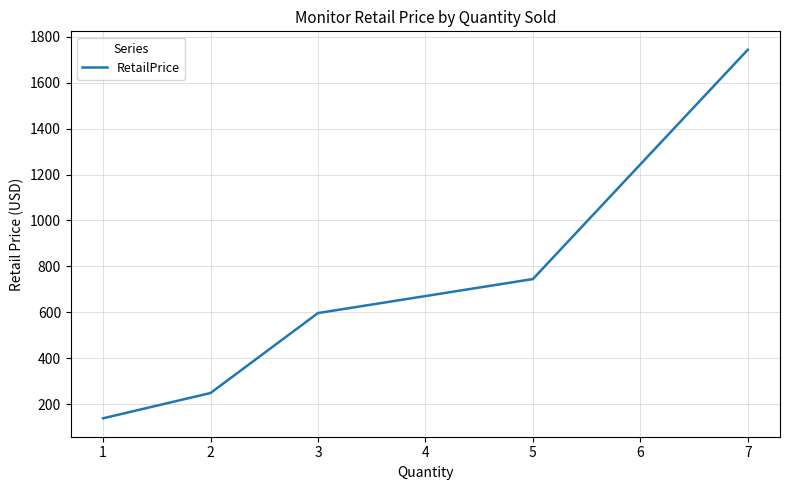

Between 7 and 2, which is larger?

7